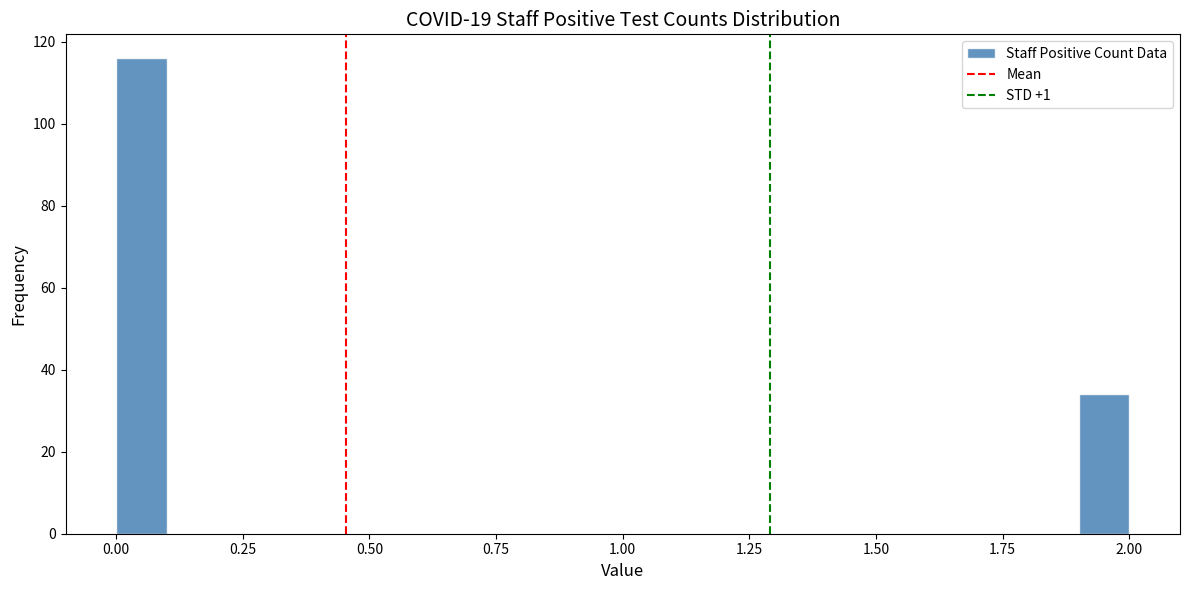

Around what value on the x-axis is the tallest bar? Give the approximate position of its centre, as read against the axis.

0.05